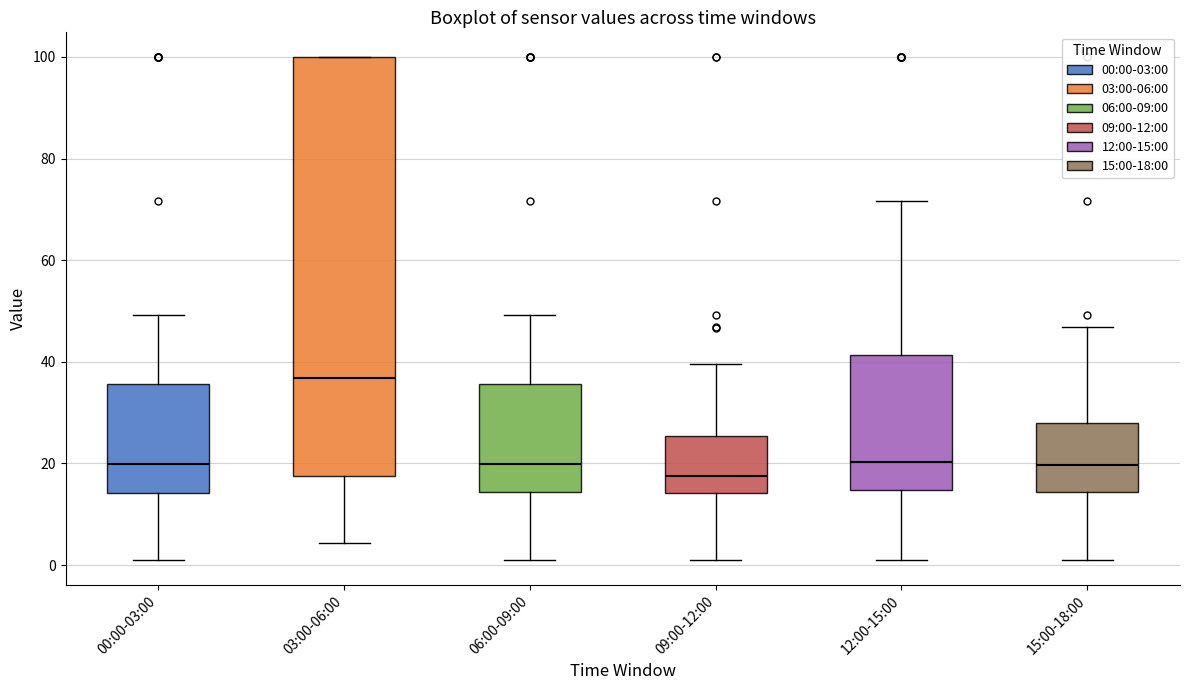

Which box is the tallest, from its lower edge to its upper edge?

03:00-06:00